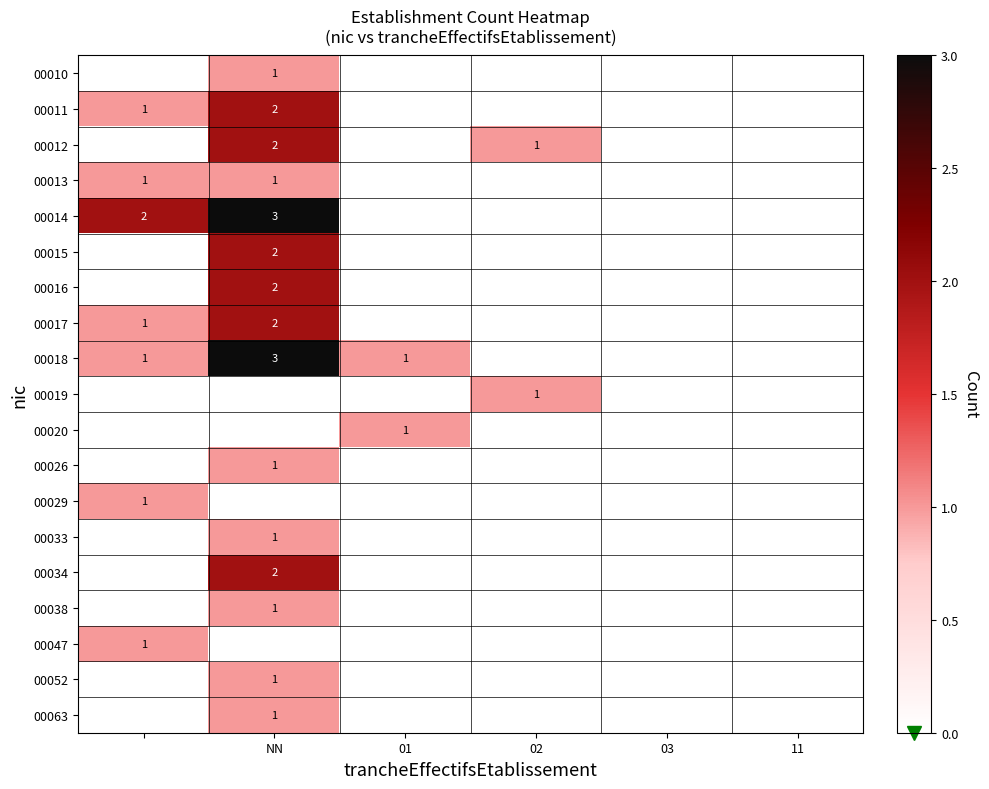

Is it true that 00015 equals 3 at NN?

False